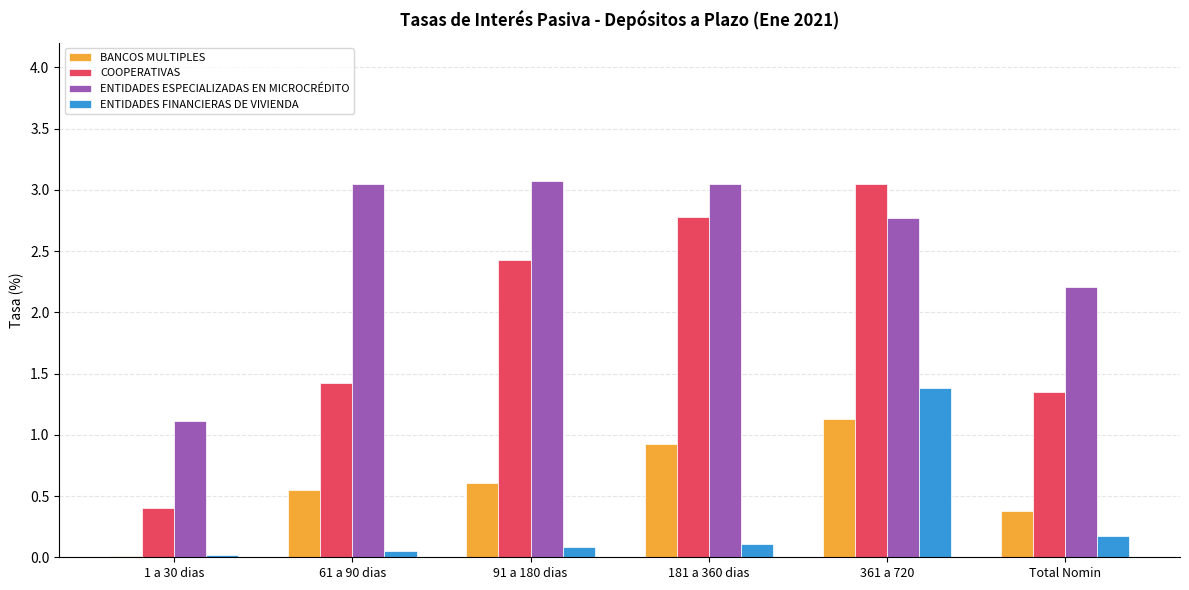

The value of ENTIDADES FINANCIERAS DE VIVIENDA at Total Nomin is 0.2. True or false?

True